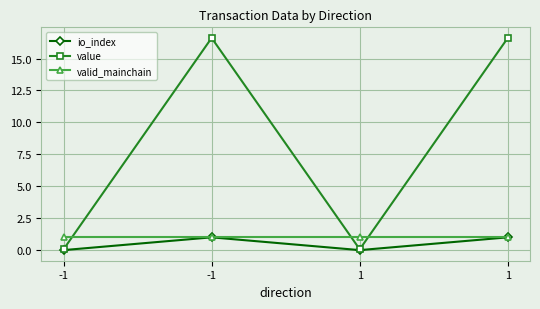

Rank the series at 1 from highest to lowest value.

valid_mainchain, value, io_index